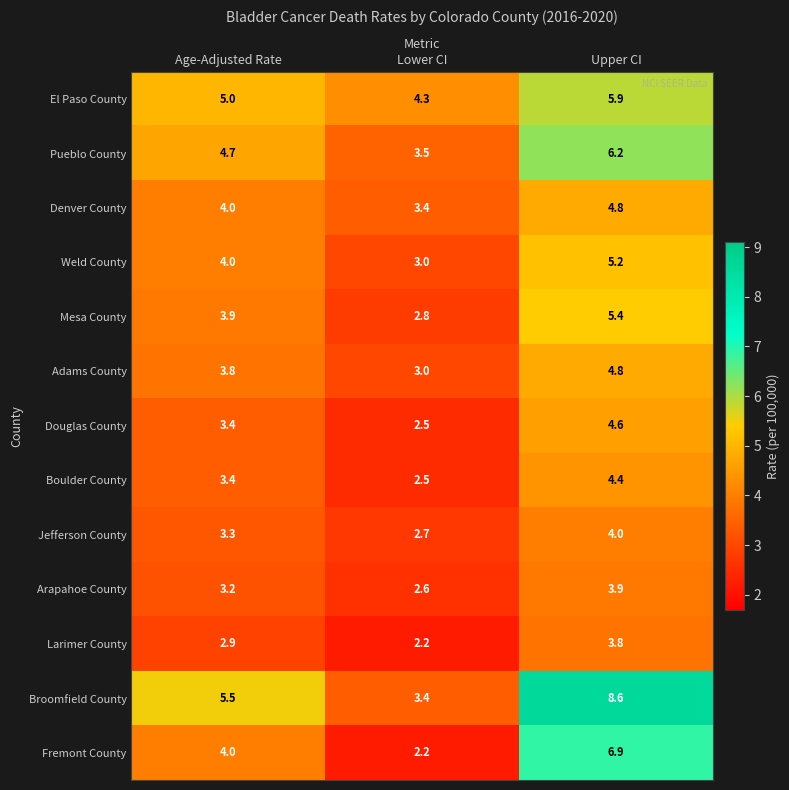

What is the sum of all Boulder County values?

10.3